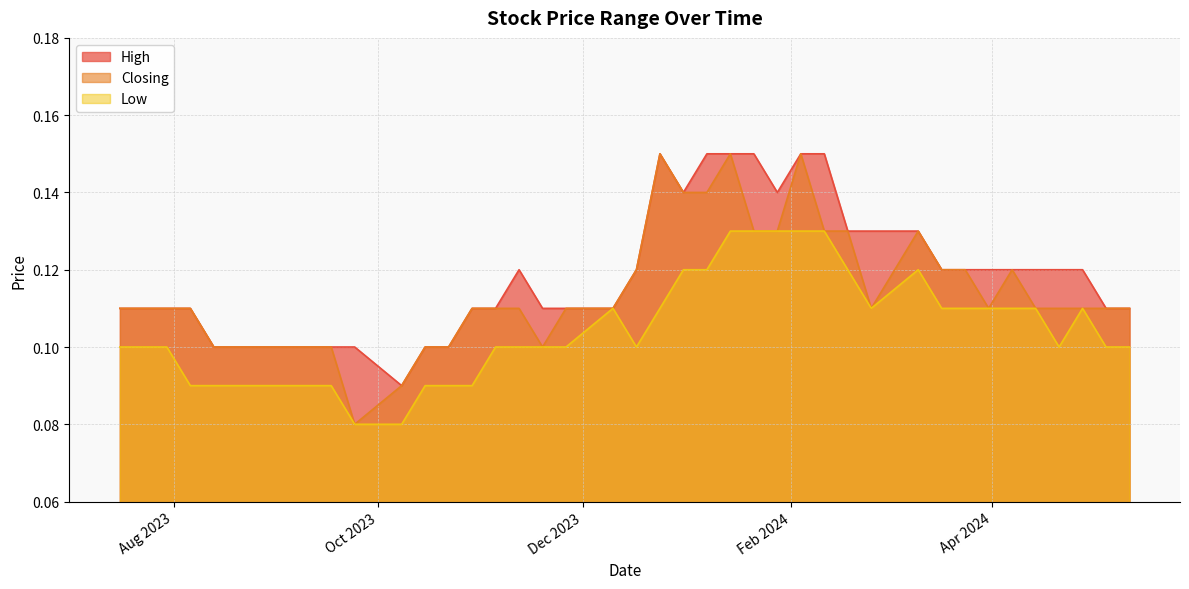

In Low, how many points are higher than both neighbors (excluding endpoints)?

3